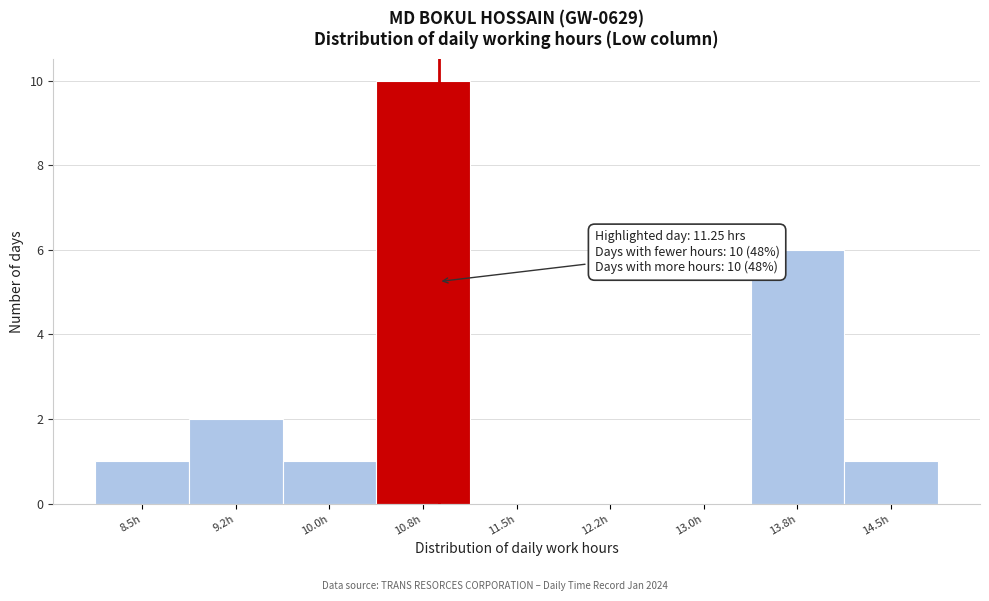

Reading left to right, what are all the values shown in this chart?

8.5h=1	9.2h=2	10.0h=1	10.8h=10	11.5h=0	12.2h=0	13.0h=0	13.8h=6	14.5h=1